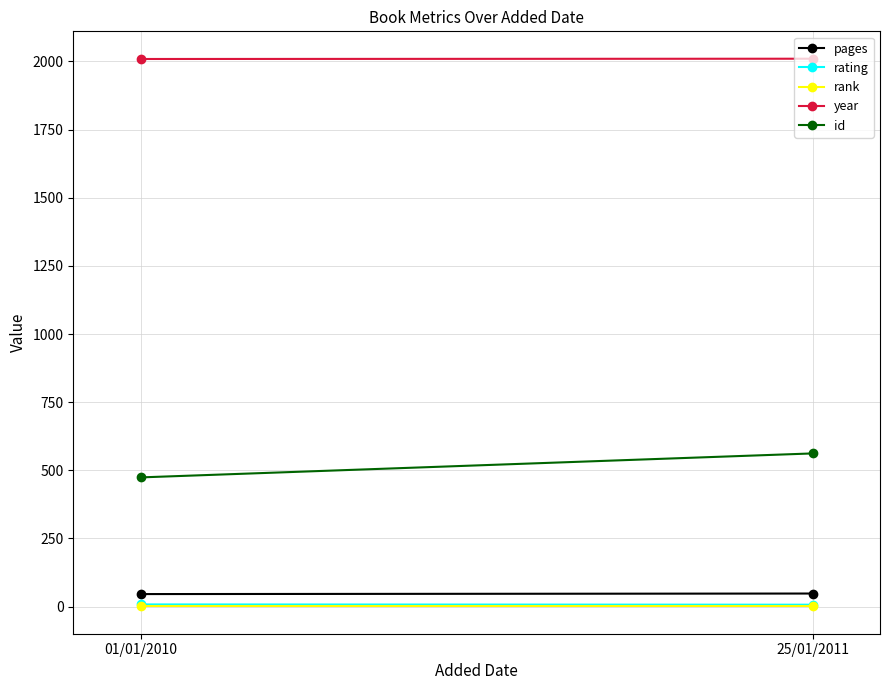

How many values in the pages series are below 48?

1